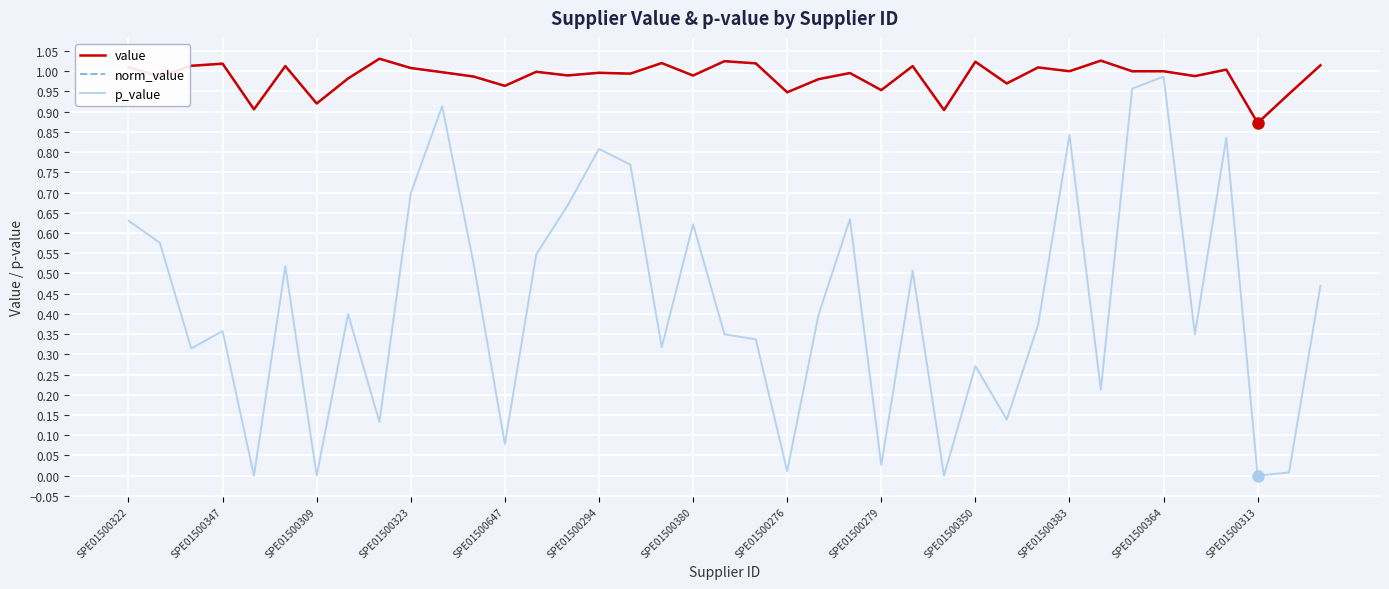

Does the chart display data point markers on the line(s)?

No